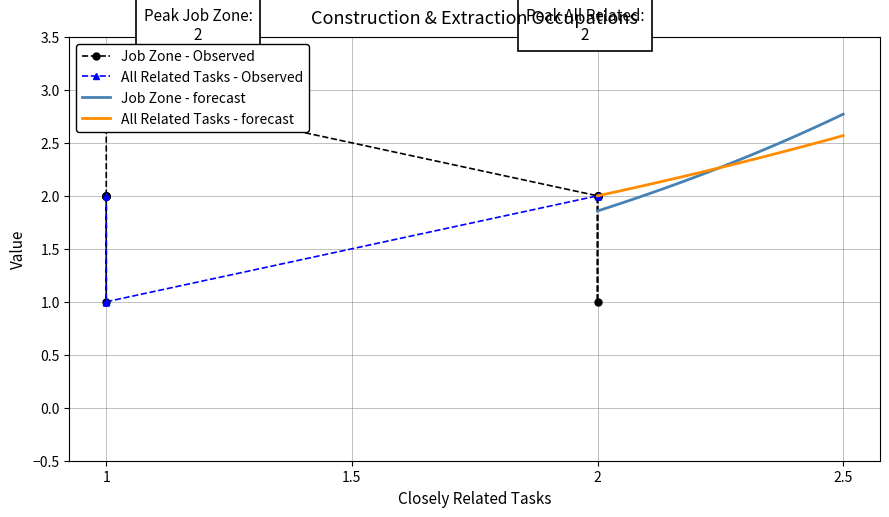

At which category is the sum across all series the highest?

1